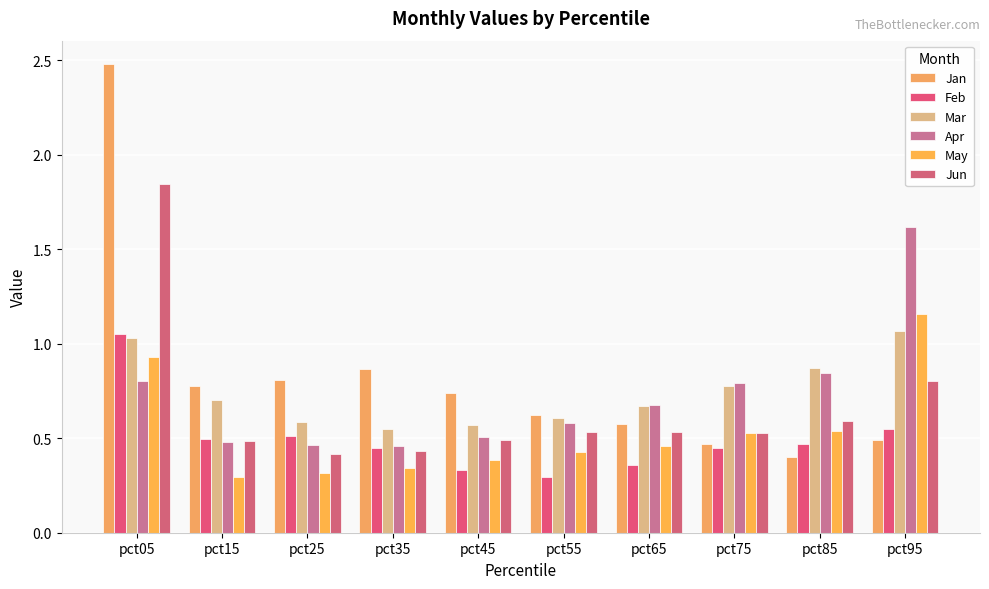

What is the sum of all Jun values?

6.7